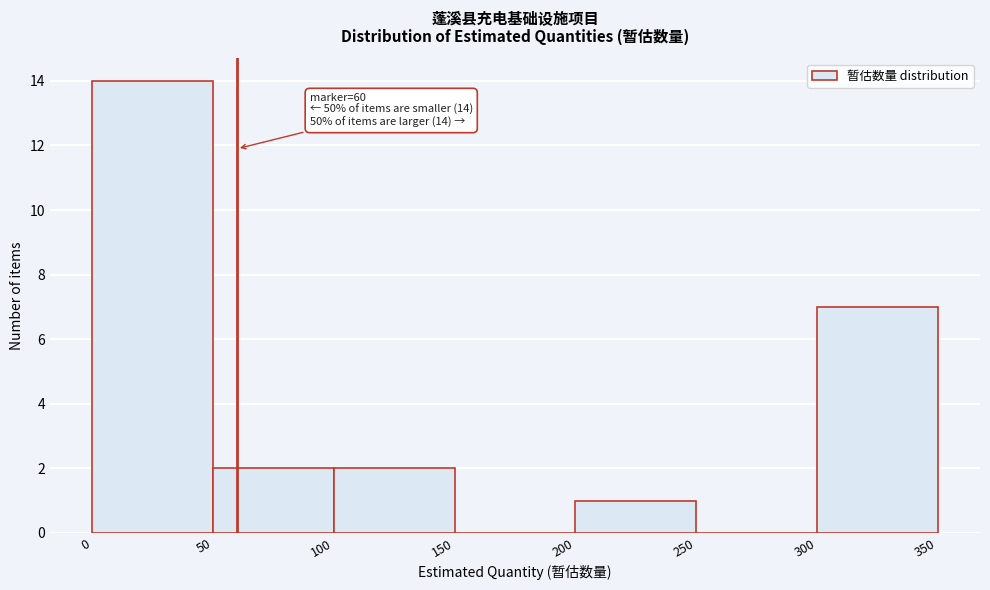

Which range on the x-axis has the tallest bar?

0 to 50